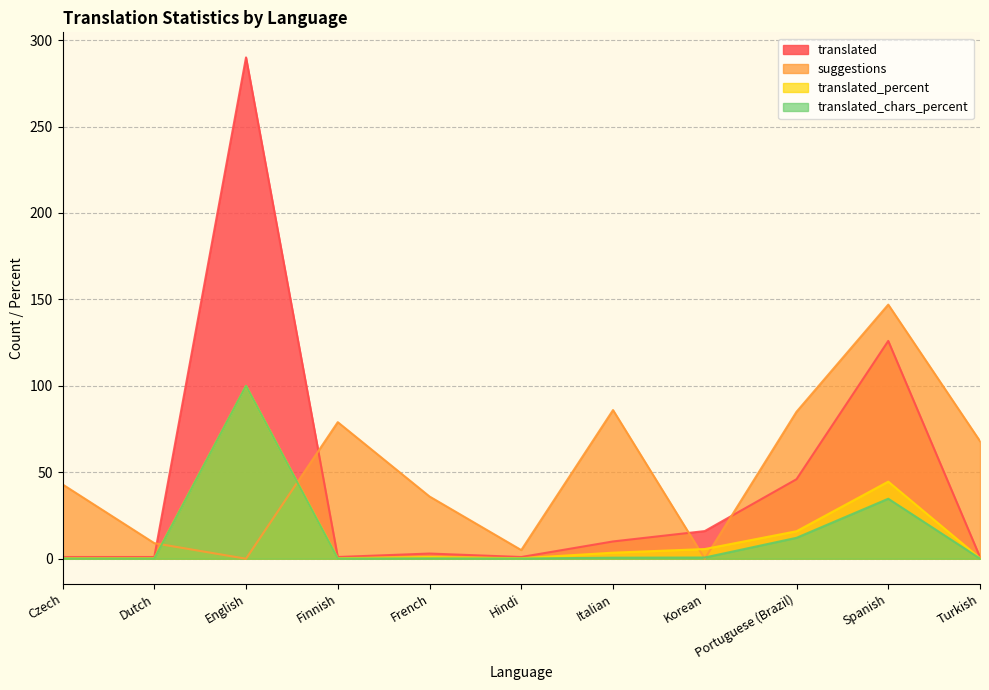

Reading right to left, extract all data points from this chart.

translated: 1.0	126.0	46.0	16.0	10.0	1.0	3.0	1.0	290.0	1.0	1.0
suggestions: 68.0	147.0	85.0	0.0	86.0	5.0	36.0	79.0	0.0	9.0	43.0
translated_percent: 0.3	44.6	15.9	5.6	3.5	0.3	1.0	0.3	100.0	0.3	0.3
translated_chars_percent: 0.1	34.7	12.1	0.7	0.6	0.1	0.2	0.1	100.0	0.1	0.1